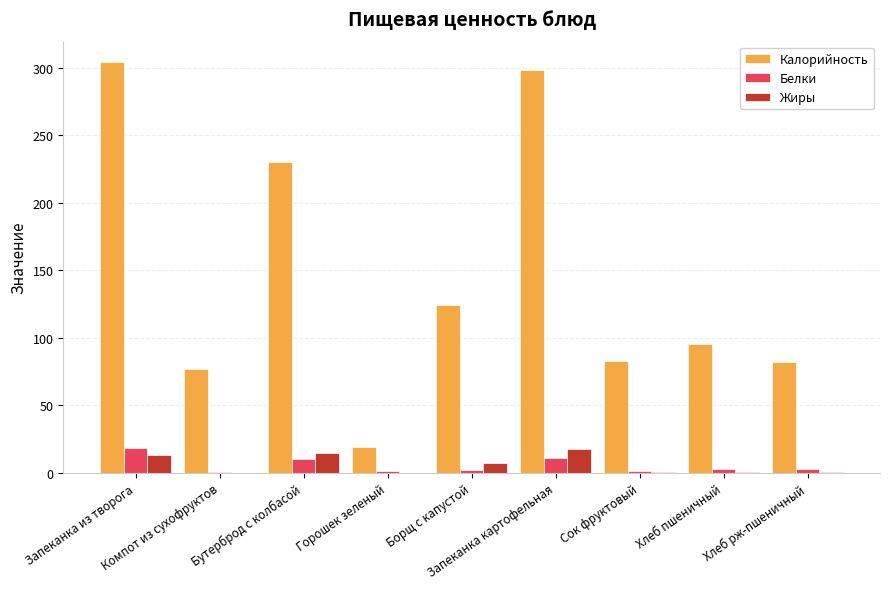

Which series has the largest total across all categories?

Калорийность